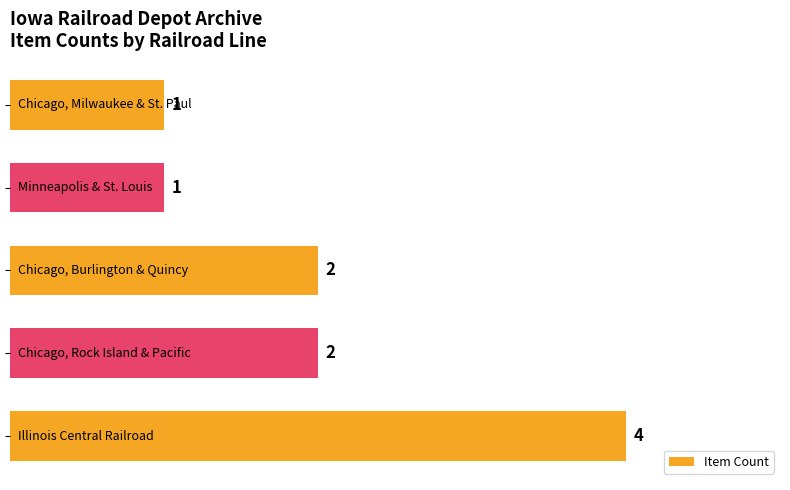

How many data points are less than 2?

2